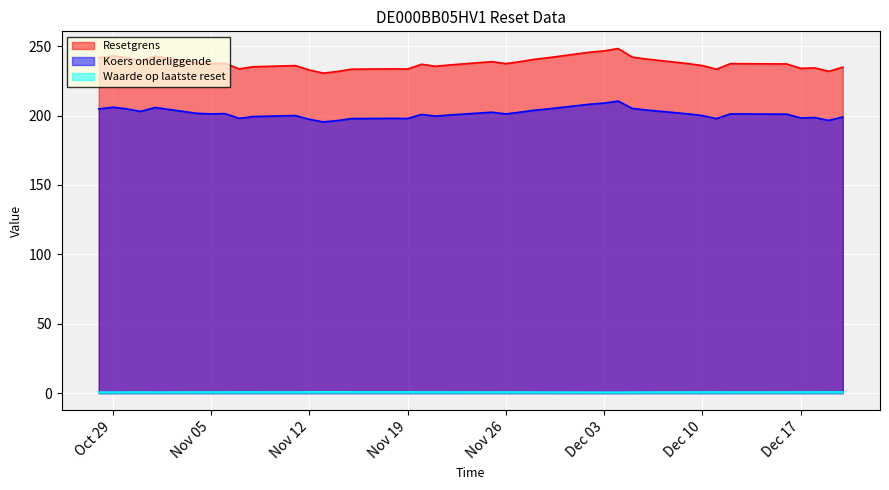

True or false: Koers onderliggende has a value of 80.5 at 2024-11-26.

False